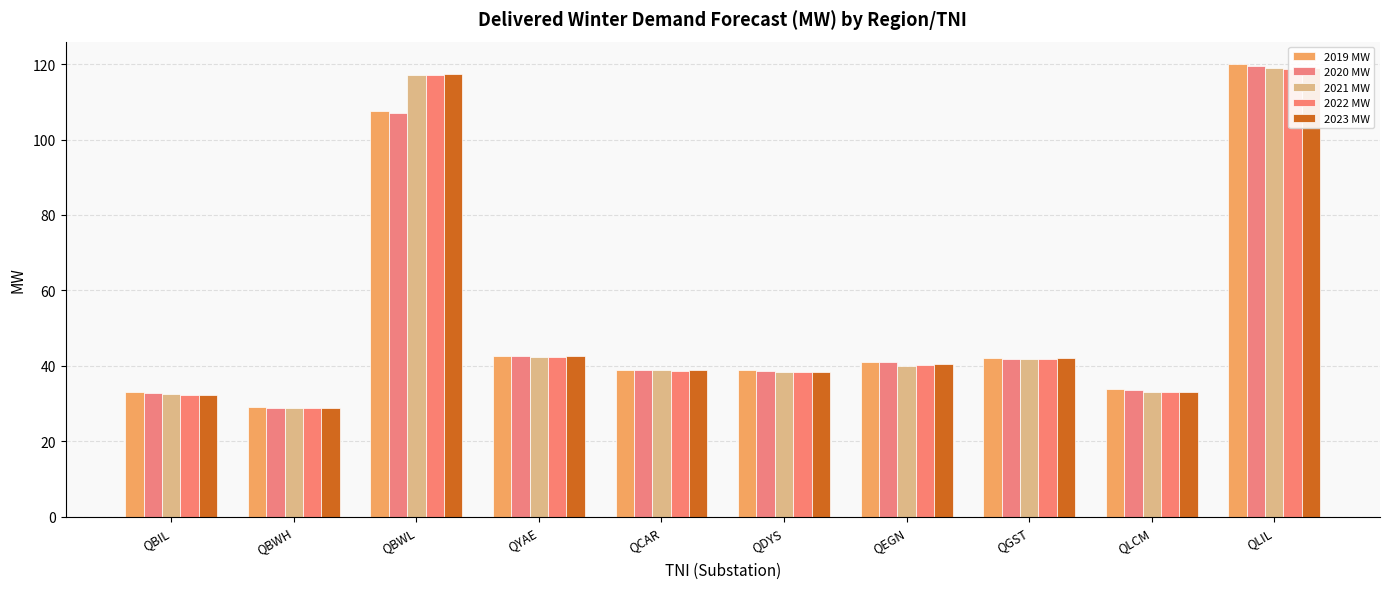

The value of 2021 MW at QBWL is 50.1. True or false?

False